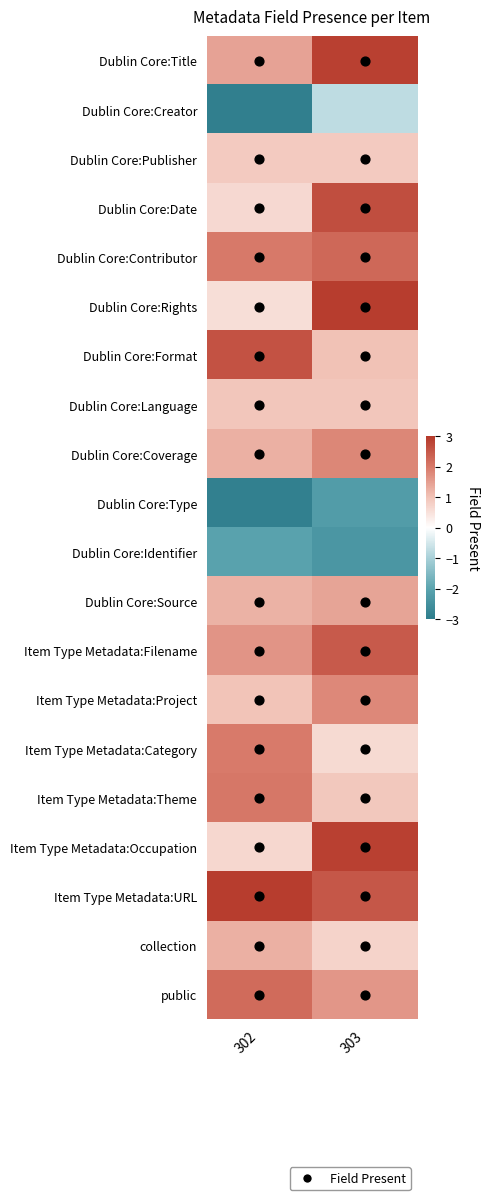

Reading left to right, what are all the values shown in this chart?

Dublin Core:Title: 302=1.4	303=2.9
Dublin Core:Creator: 302=-2.9	303=-0.7
Dublin Core:Publisher: 302=0.9	303=0.9
Dublin Core:Date: 302=0.6	303=2.7
Dublin Core:Contributor: 302=2.0	303=2.3
Dublin Core:Rights: 302=0.6	303=2.9
Dublin Core:Format: 302=2.6	303=1.0
Dublin Core:Language: 302=1.0	303=1.0
Dublin Core:Coverage: 302=1.3	303=1.8
Dublin Core:Type: 302=-2.9	303=-2.2
Dublin Core:Identifier: 302=-2.0	303=-2.3
Dublin Core:Source: 302=1.2	303=1.4
Item Type Metadata:Filename: 302=1.6	303=2.5
Item Type Metadata:Project: 302=1.0	303=1.8
Item Type Metadata:Category: 302=2.0	303=0.6
Item Type Metadata:Theme: 302=2.0	303=0.9
Item Type Metadata:Occupation: 302=0.7	303=2.9
Item Type Metadata:URL: 302=2.9	303=2.5
collection: 302=1.3	303=0.7
public: 302=2.2	303=1.6